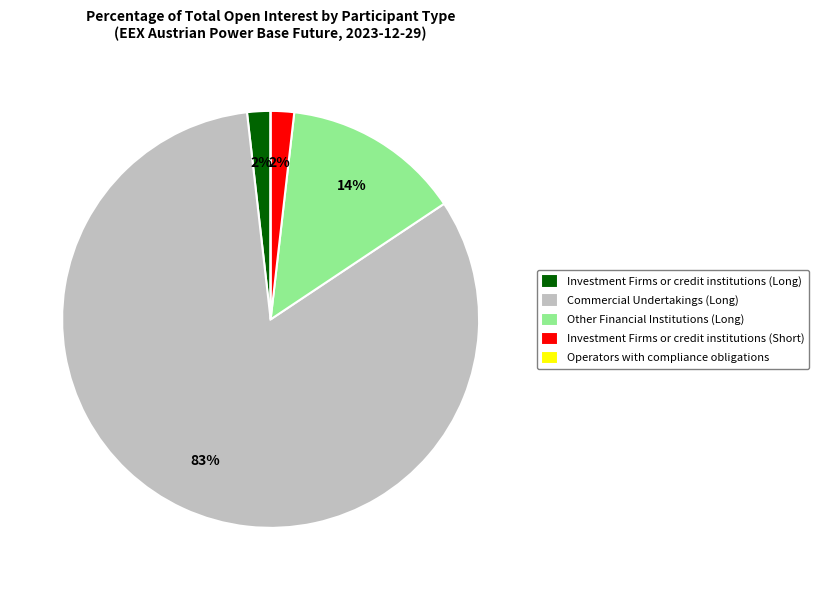

To the nearest percent, what is the difference between the Other Financial Institutions (Long) and Investment Firms or credit institutions (Long) slice percentages?

12%